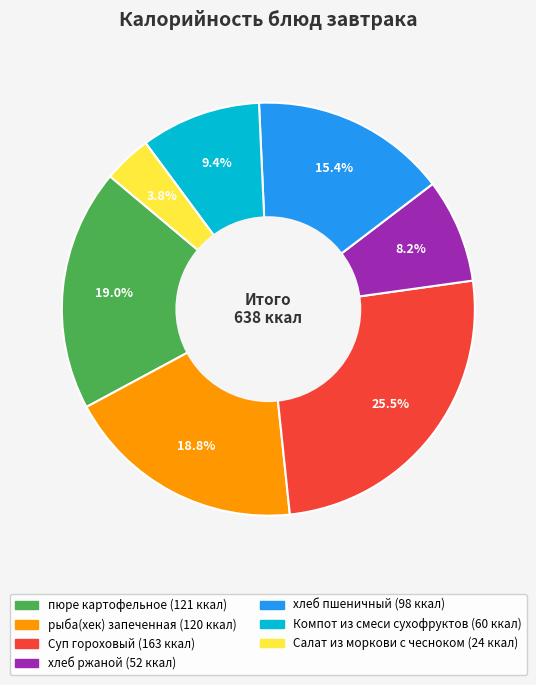

To the nearest percent, what is the difference between the largest and smallest slice percentages?

22%